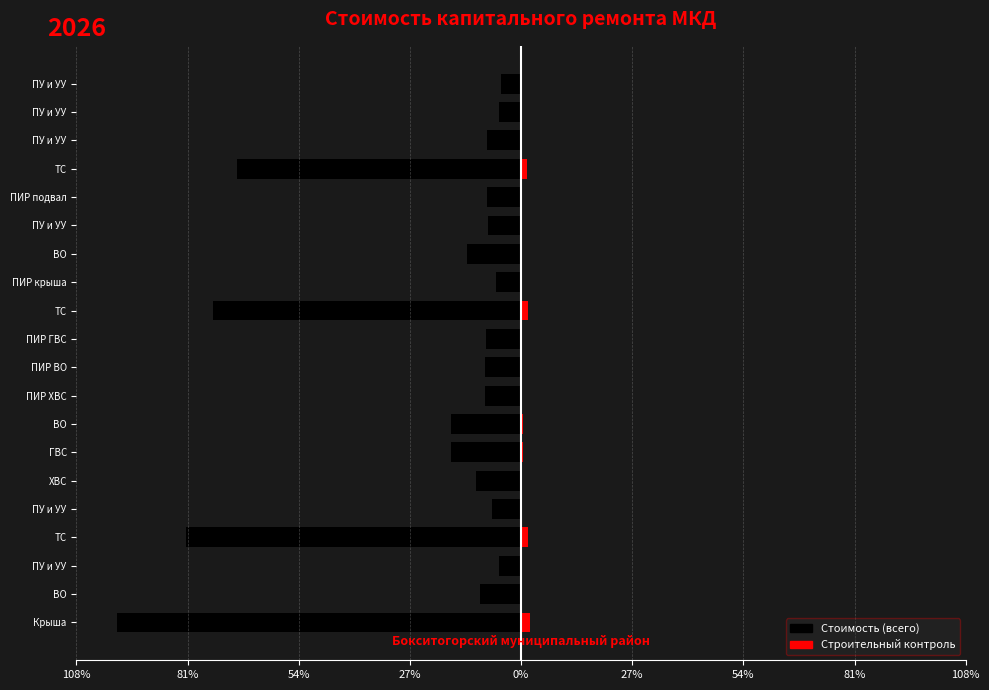

What is the difference between the Стоимость (всего) values at ПИР подвал and ПУ и УУ?

1.3